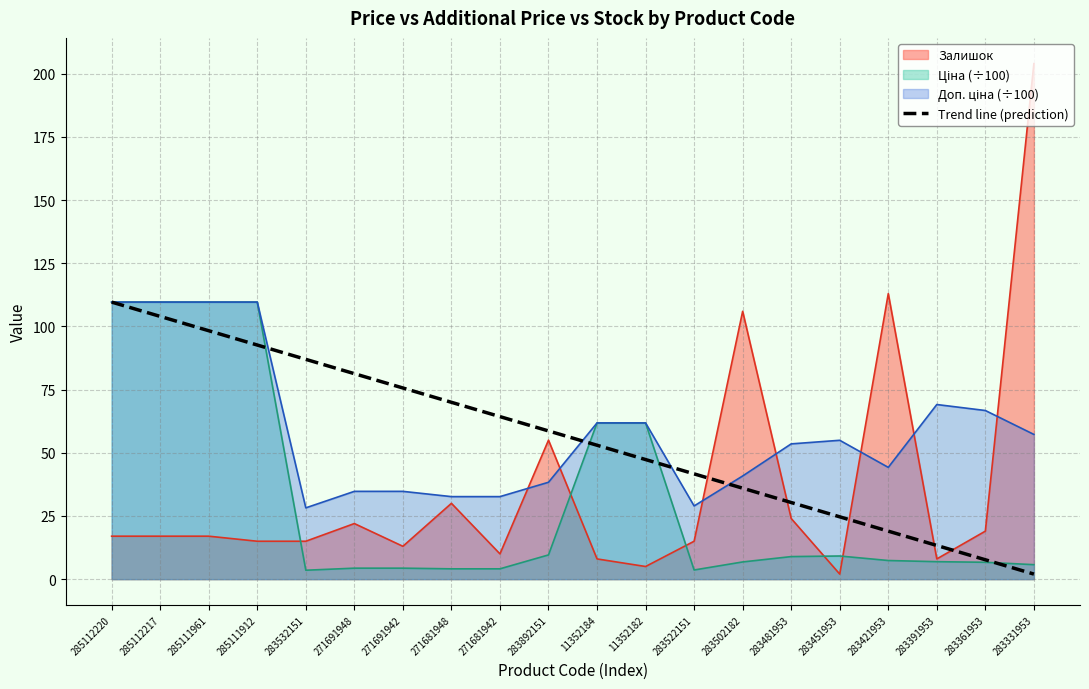

What is the total value across all series at 285112220?

345.9